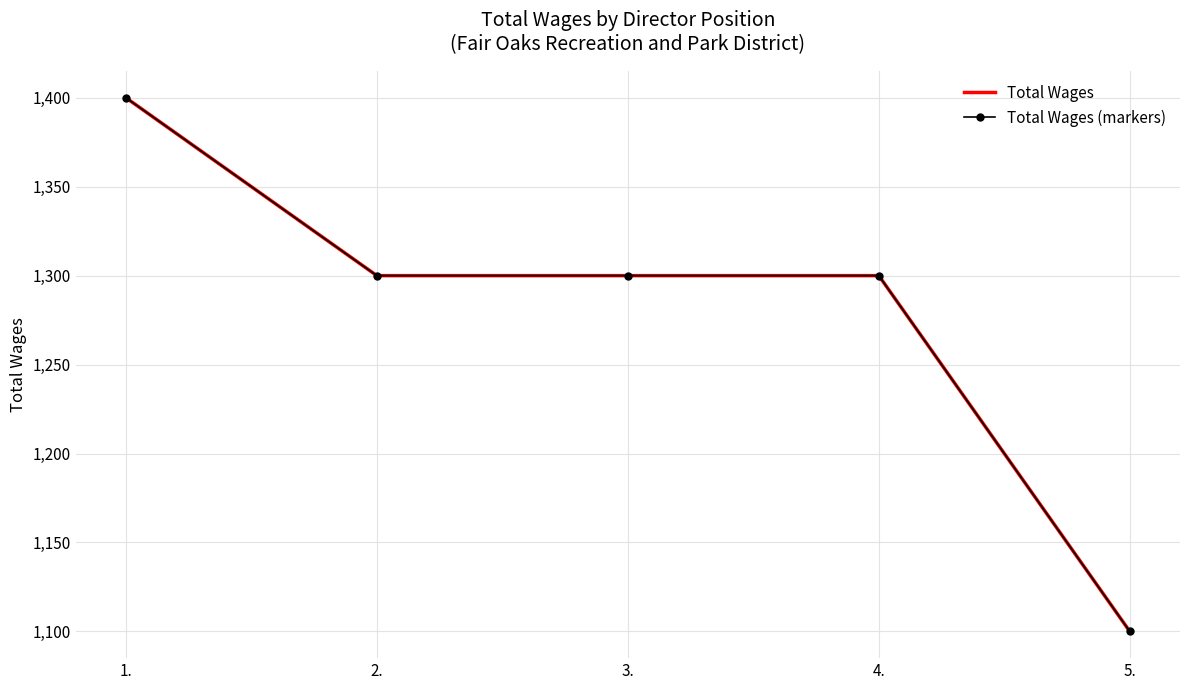

True or false: Total Wages (markers) and Total Wages intersect in this chart.

False